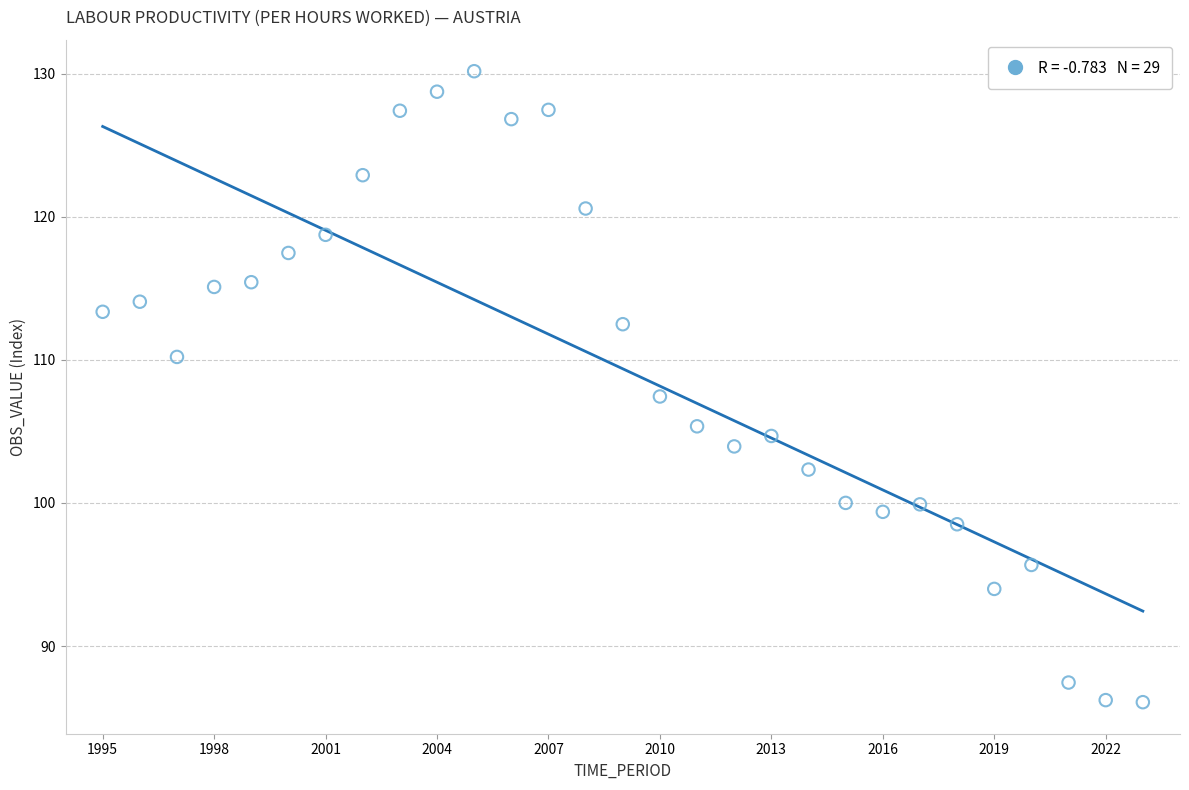

What Y value in the scatter plot is closest to 108?

107.4